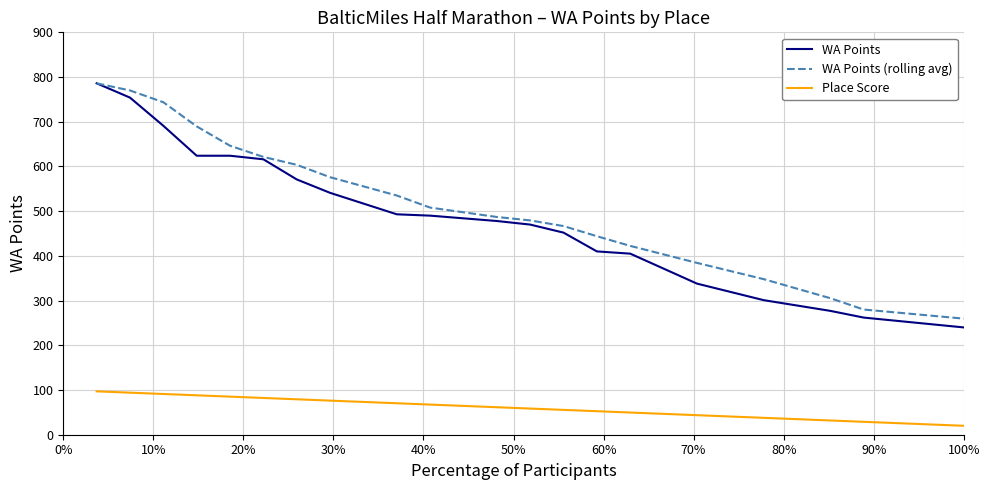

What is the highest value of the Place Score series?

97.0